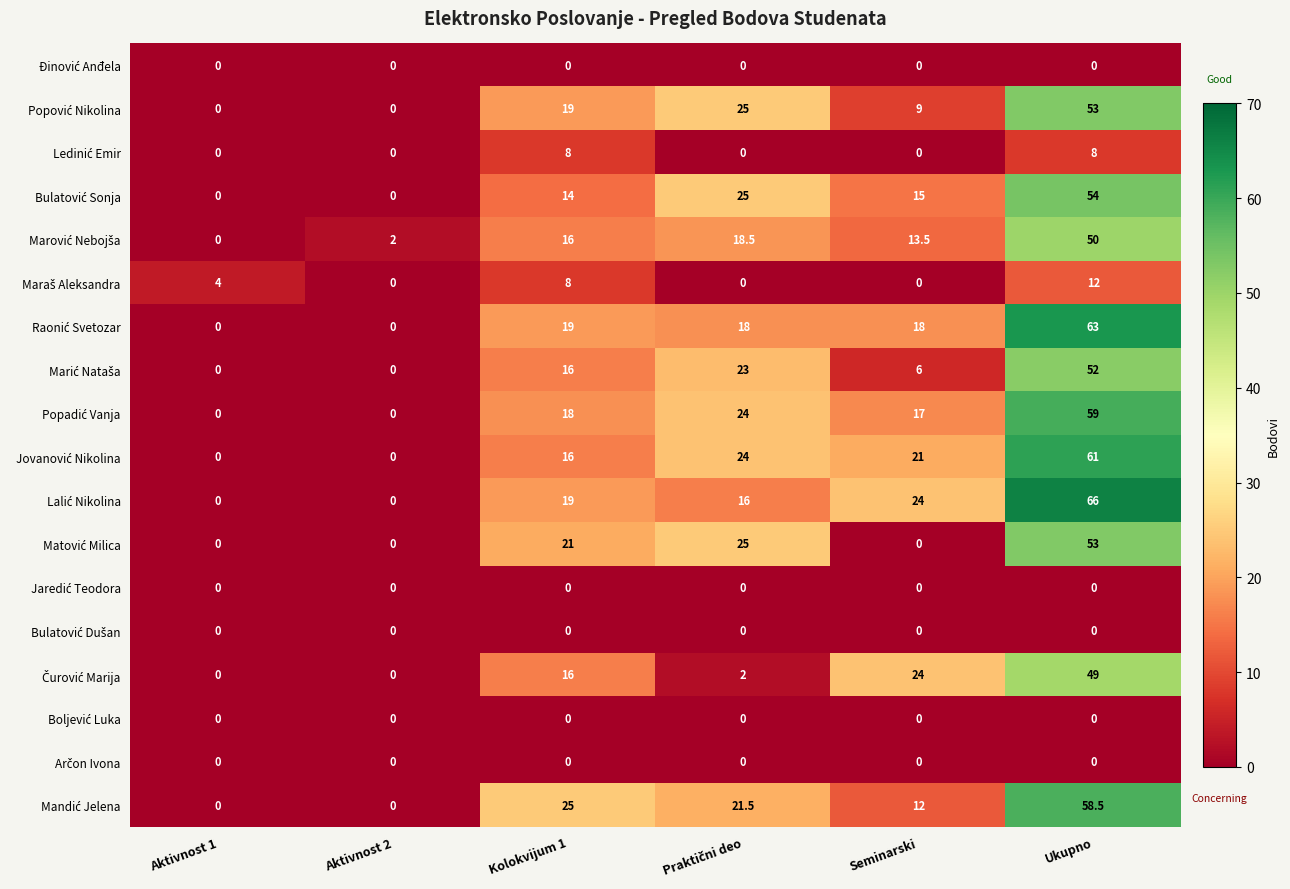

Which category has the highest value across all series?

Ukupno